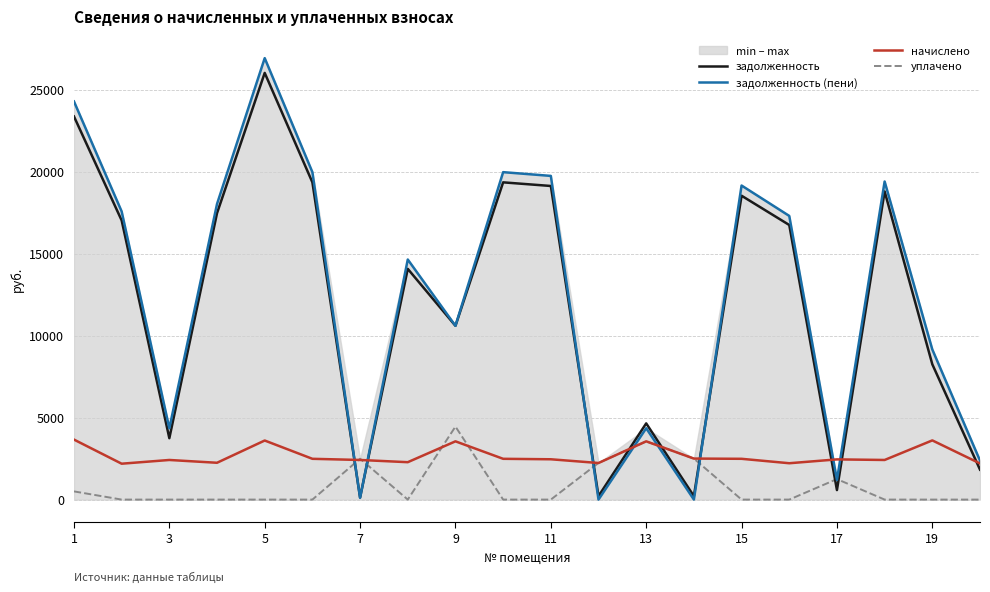

What is the average value of the начислено series?

2672.5